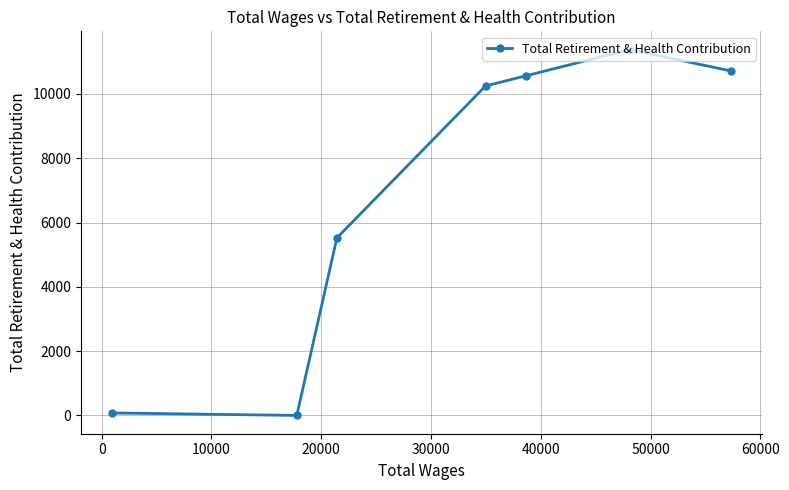

Is this an area chart (filled region under the line)?

No